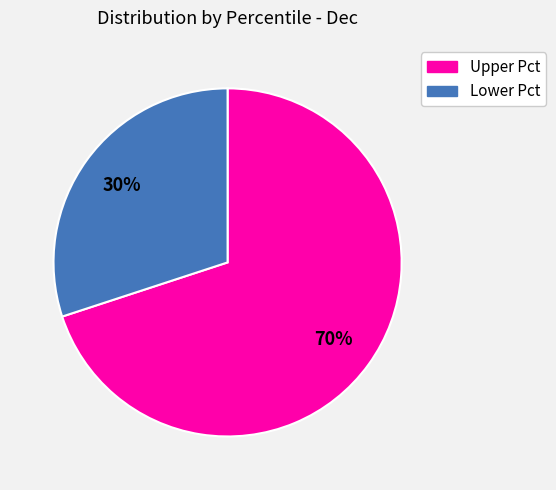

To the nearest percent, what is the average slice percentage?

50%